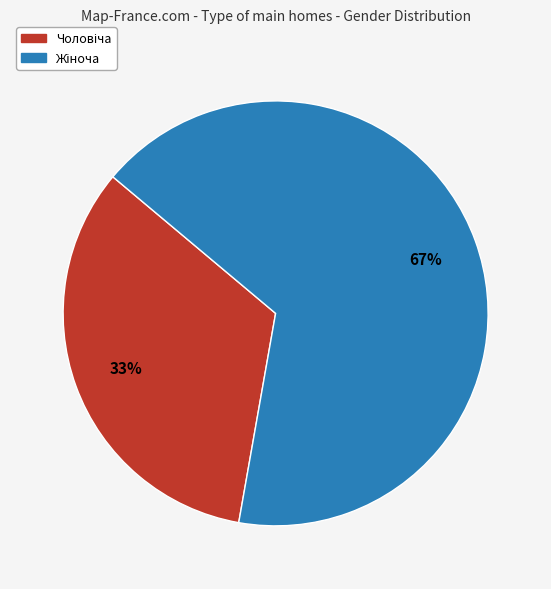

Is there any slice that represents more than half of the pie?

Yes